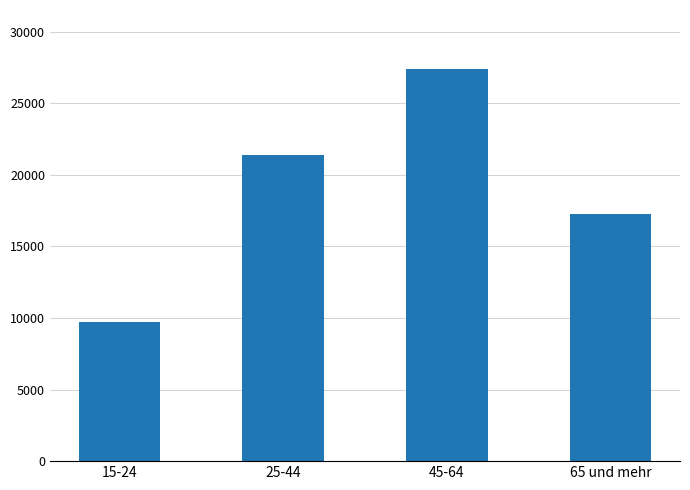

What is the label of the 4th bar from the left?

65 und mehr